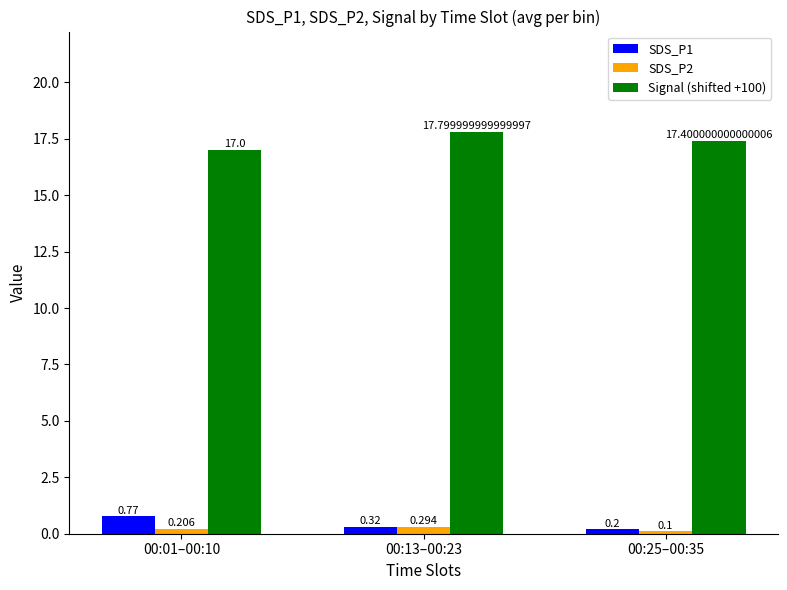

Which series changed the most between 00:01–00:10 and 00:13–00:23?

Signal (shifted +100)